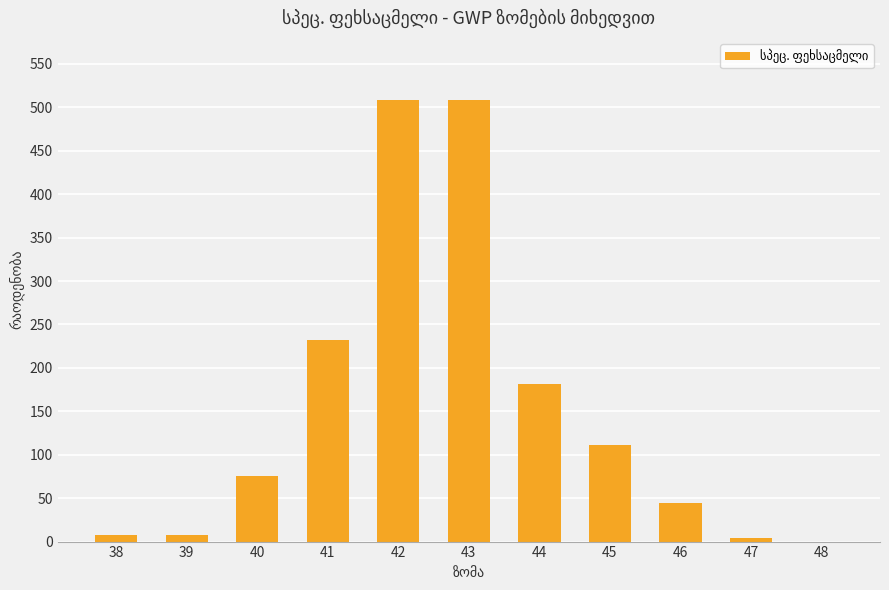

Between 38 and 45, which is larger?

45